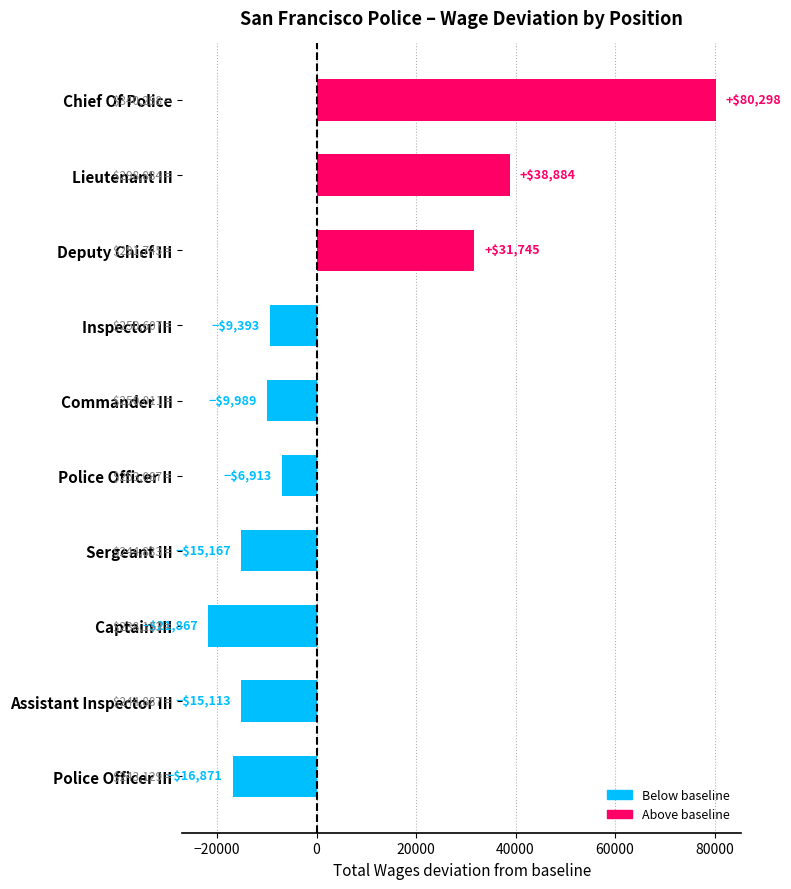

What is the average value?

5561